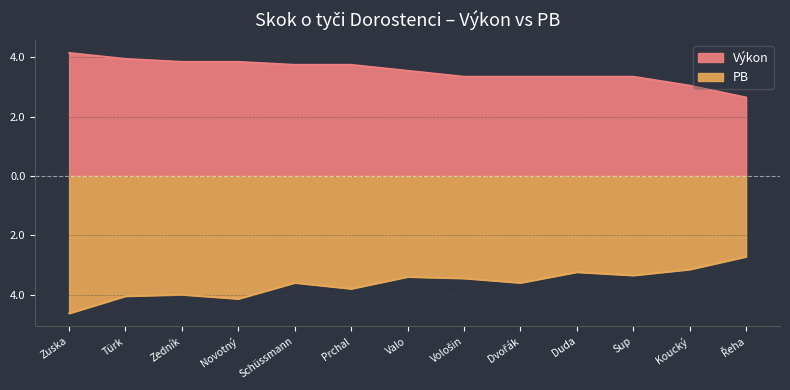

List the series in order of their peak value, highest first.

Výkon, PB